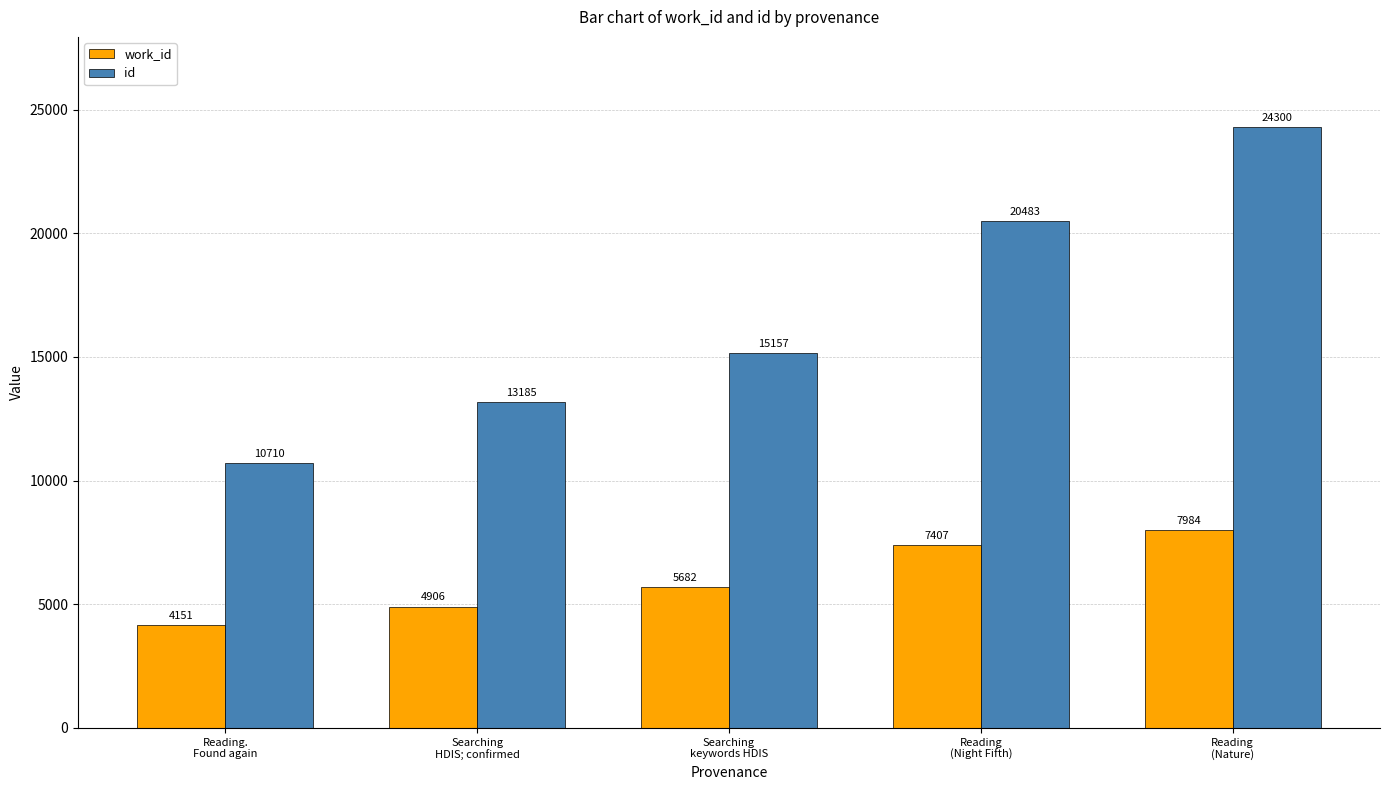

What is the spread (max minus min) of values at Reading.
Found again?

6559